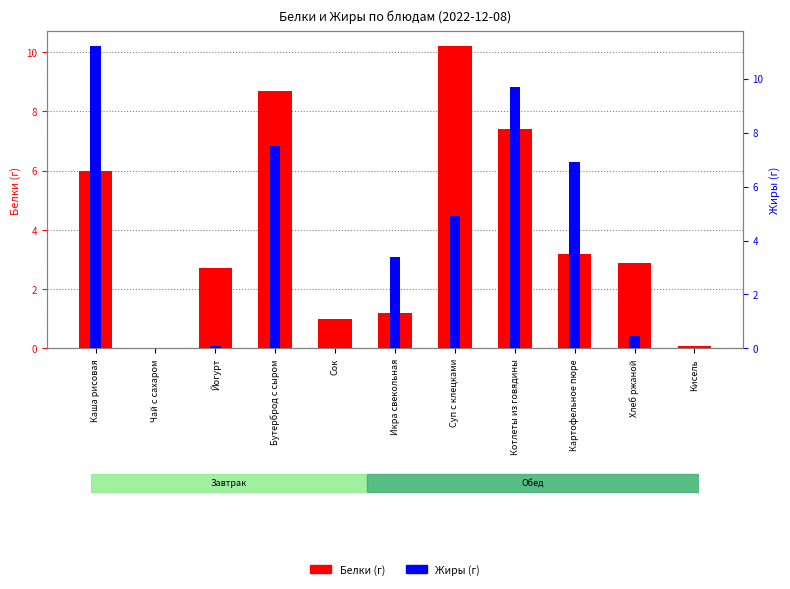

Reading left to right, extract all data points from this chart.

Белки: Каша рисовая=6.0	Чай с сахаром=0.0	Йогурт=2.7	Бутерброд с сыром=8.7	Сок=1.0	Икра свекольная=1.2	Суп с клецками=10.2	Котлеты из говядины=7.4	Картофельное пюре=3.2	Хлеб ржаной=2.9	Кисель=0.1
Жиры: Каша рисовая=11.2	Чай с сахаром=0.0	Йогурт=0.1	Бутерброд с сыром=7.5	Сок=0.0	Икра свекольная=3.4	Суп с клецками=4.9	Котлеты из говядины=9.7	Картофельное пюре=6.9	Хлеб ржаной=0.5	Кисель=0.0